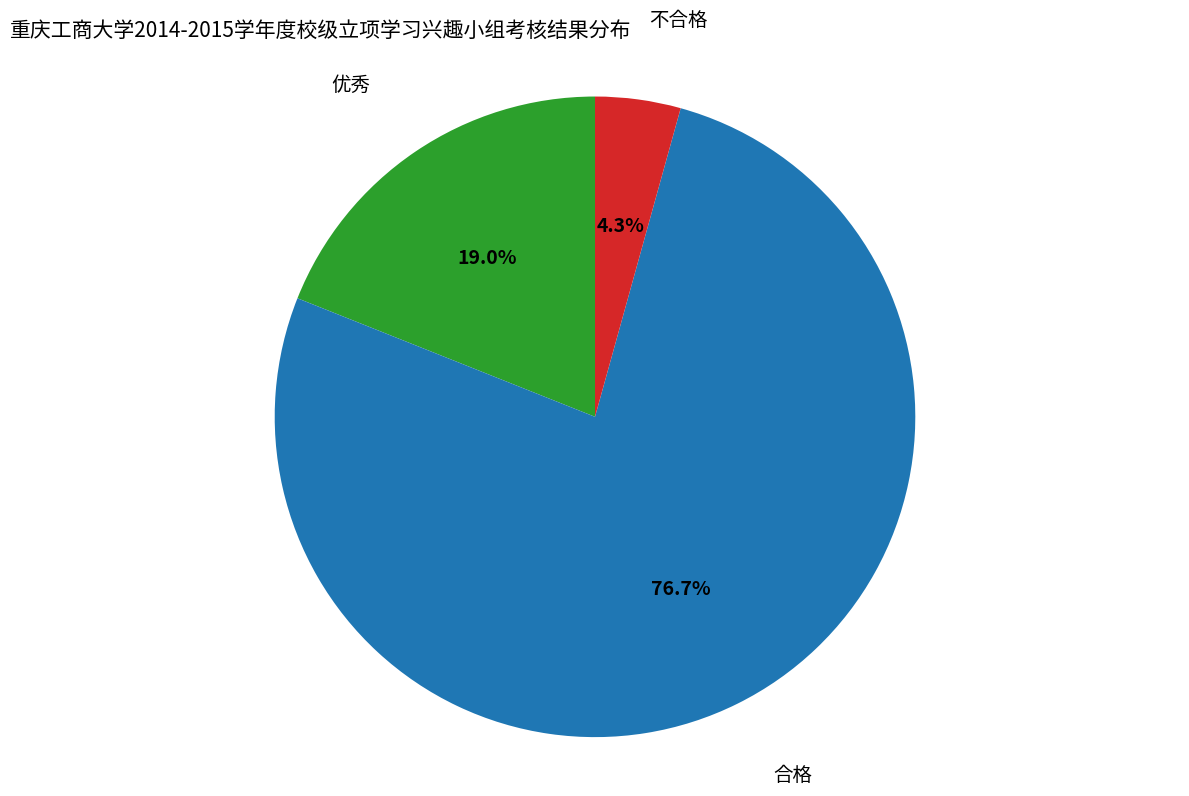

Which has a higher value, 优秀 or 合格?

合格